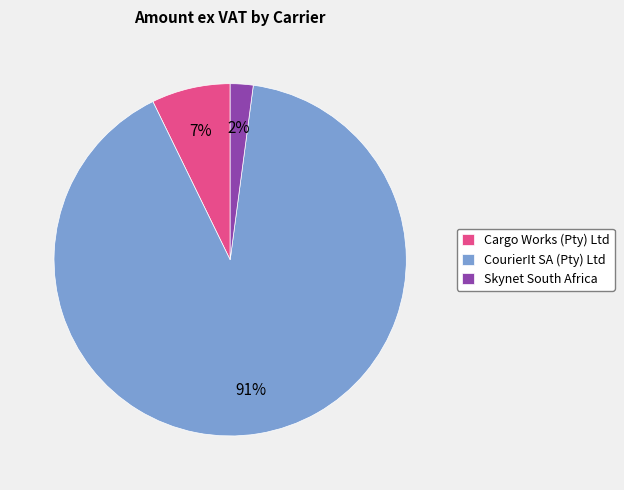

To the nearest percent, what percentage of the pie is Skynet South Africa?

2%